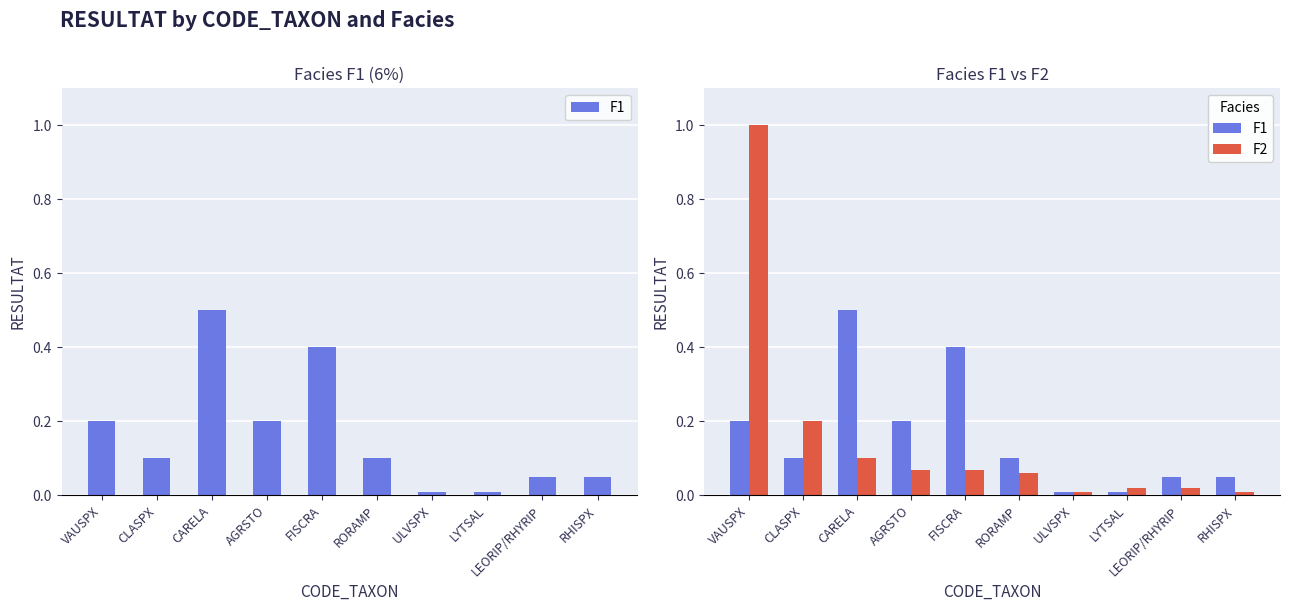

What is the total value across all series at RORAMP?

0.2